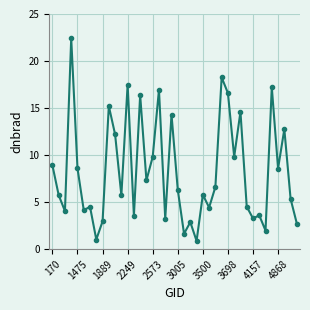

What is the difference between the second highest and minimum values?

17.4